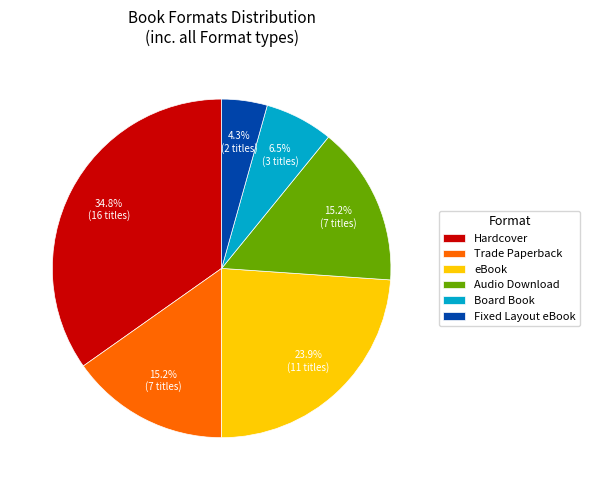

Does any single category account for the majority?

No